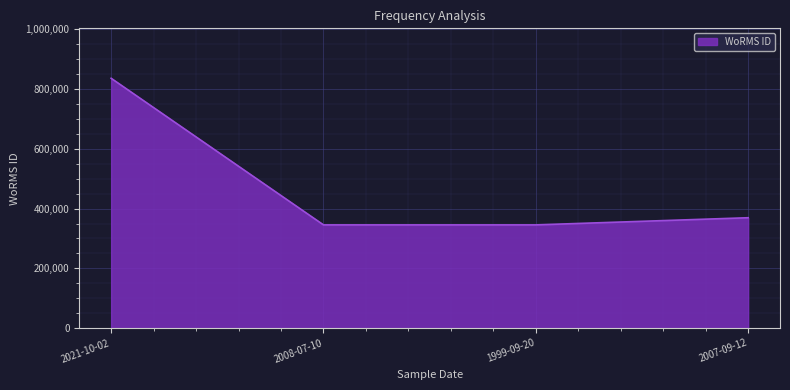

What value does the data have at 2007-09-12, to the nearest 10?

369490